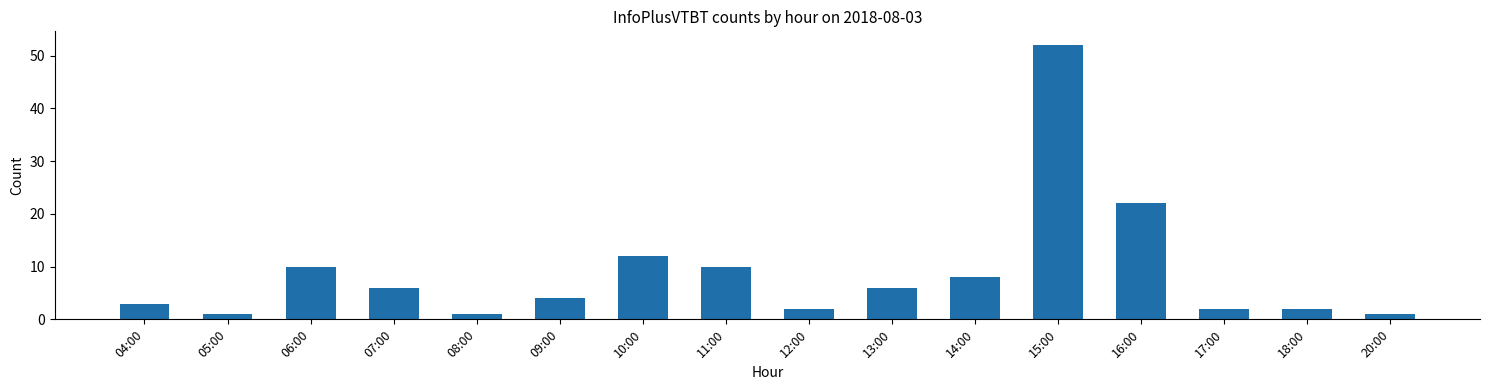

How many data points does each series have?

16